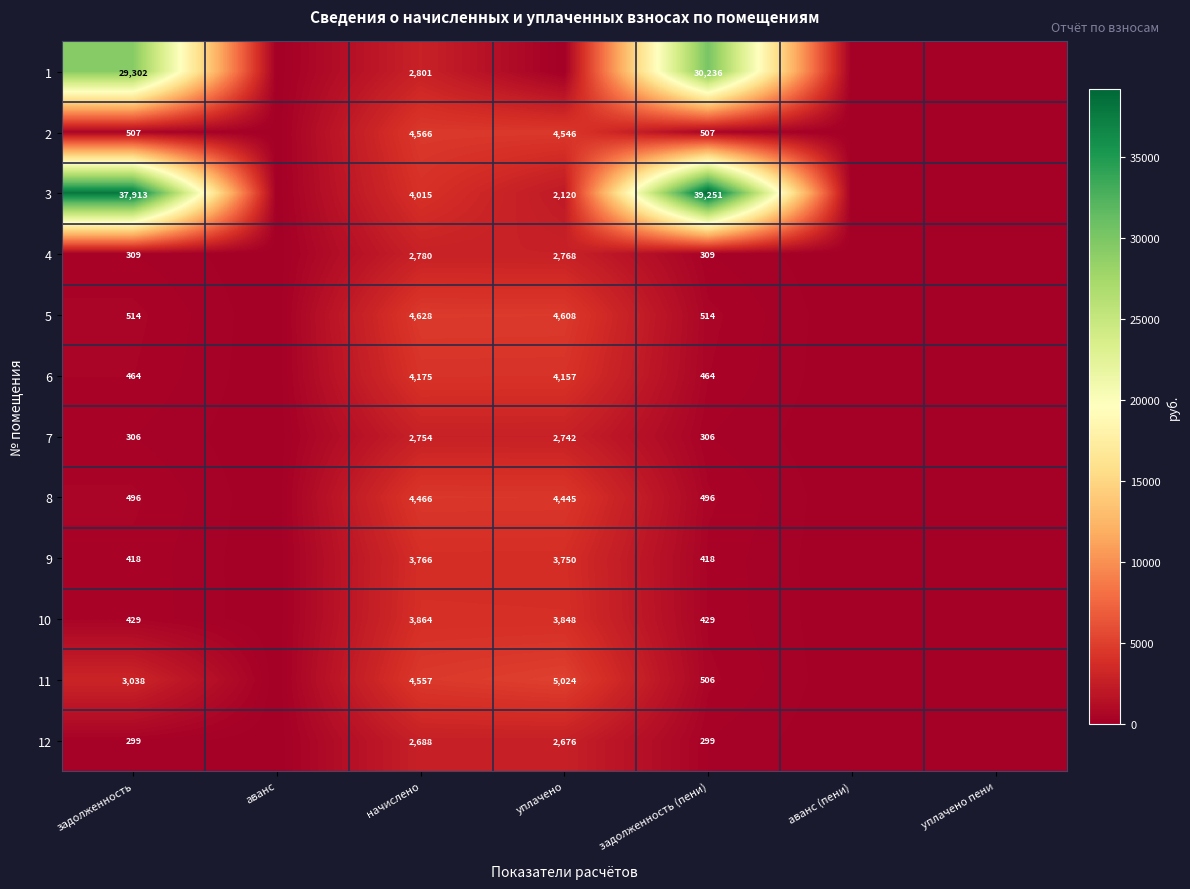

Is the value of 2 at задолженность (пени) greater than the value of 3 at уплачено?

No